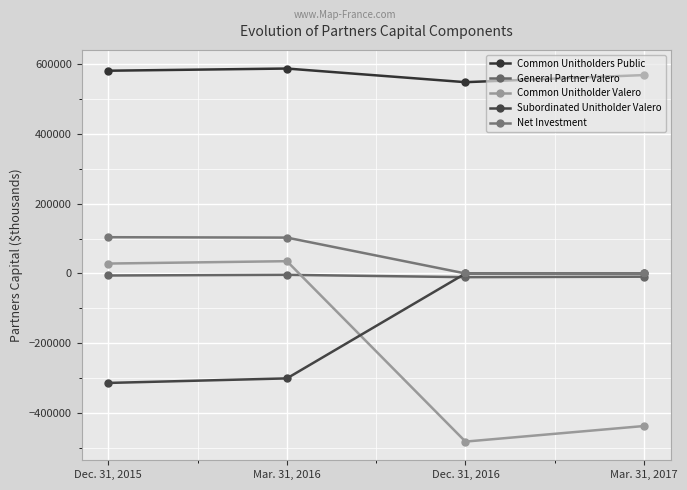

Count the number of data series in this chart.

5